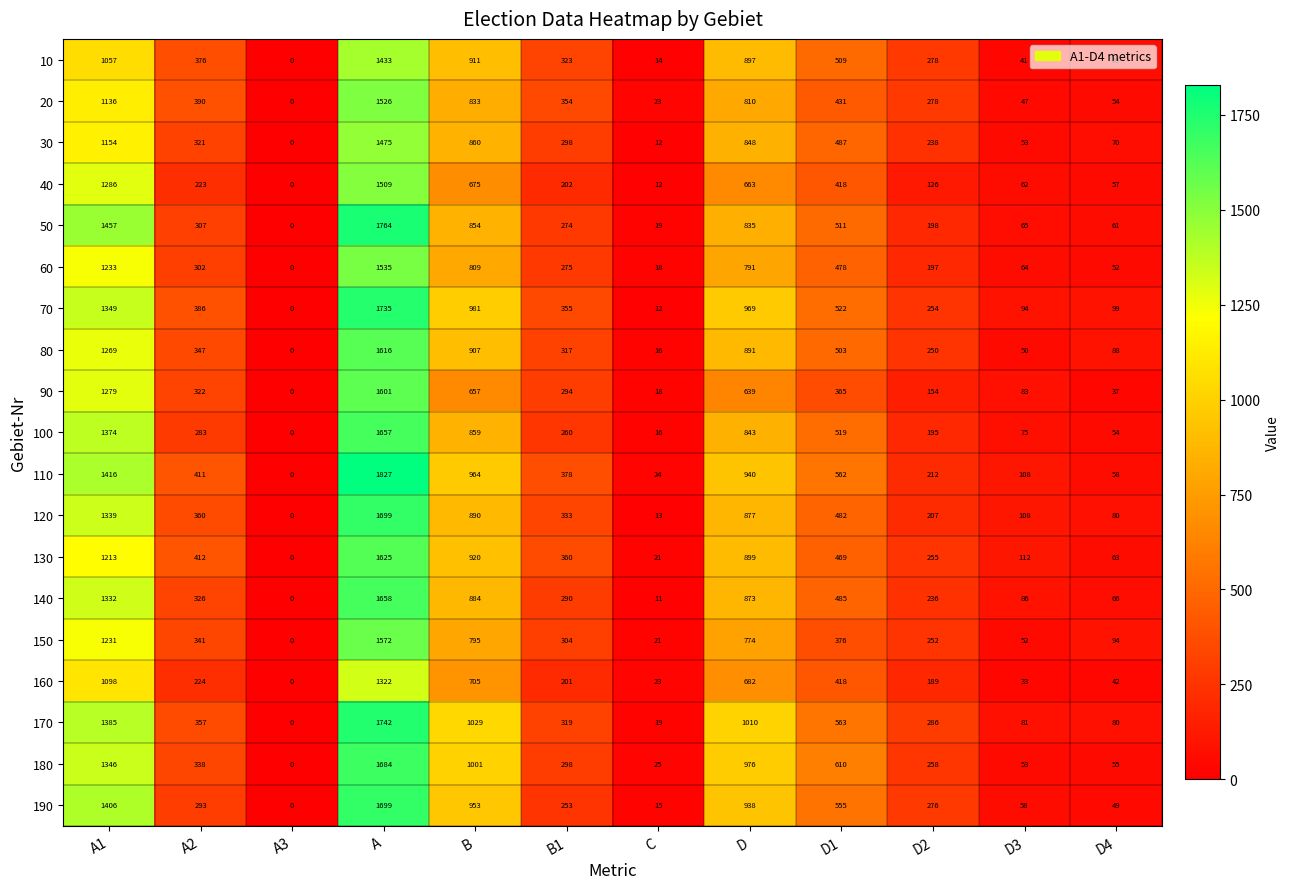

Where does the 170 series first go above 357?

A1